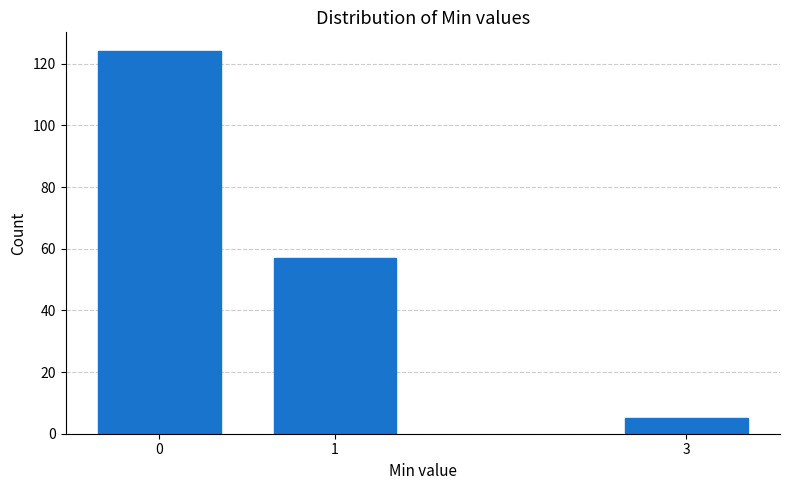

Reading left to right, extract all data points from this chart.

124	57	5